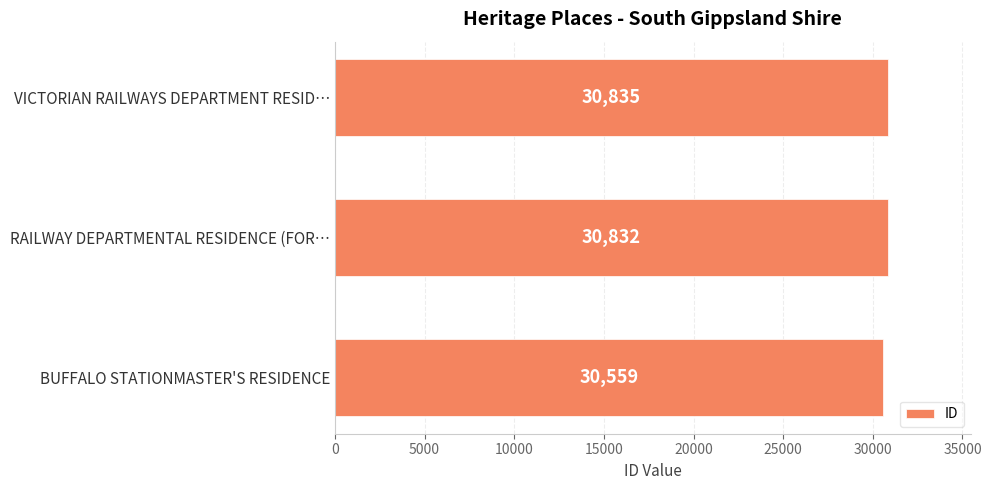

What is the change in value from BUFFALO STATIONMASTER'S RESIDENCE to RAILWAY DEPARTMENTAL RESIDENCE (FOR…?

+273